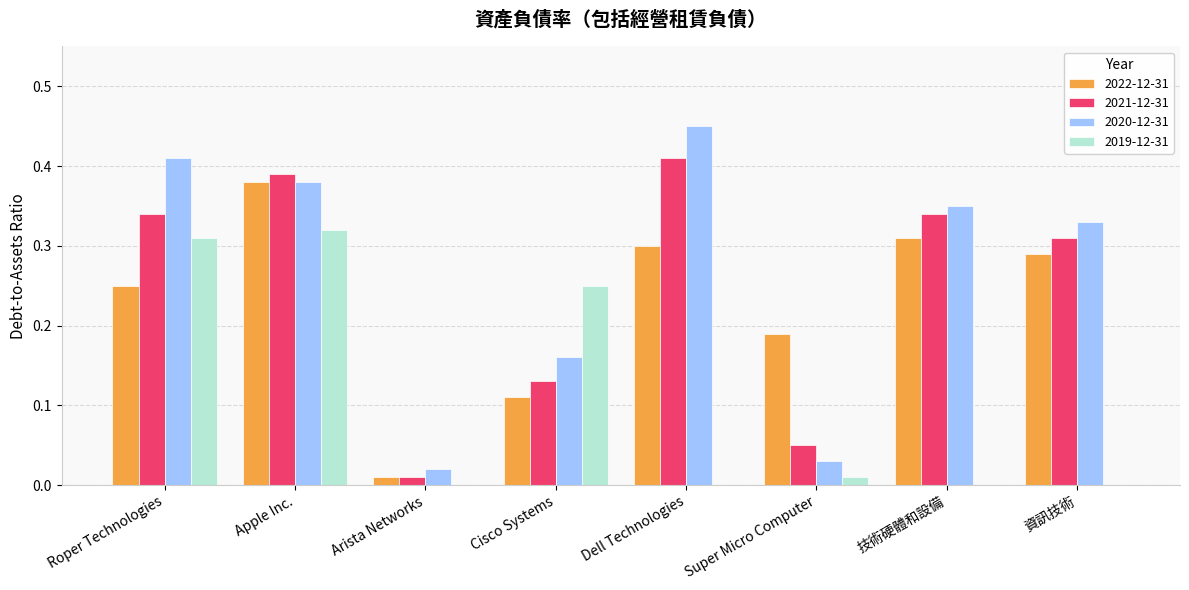

What is the sum of all 2020-12-31 values?

2.1